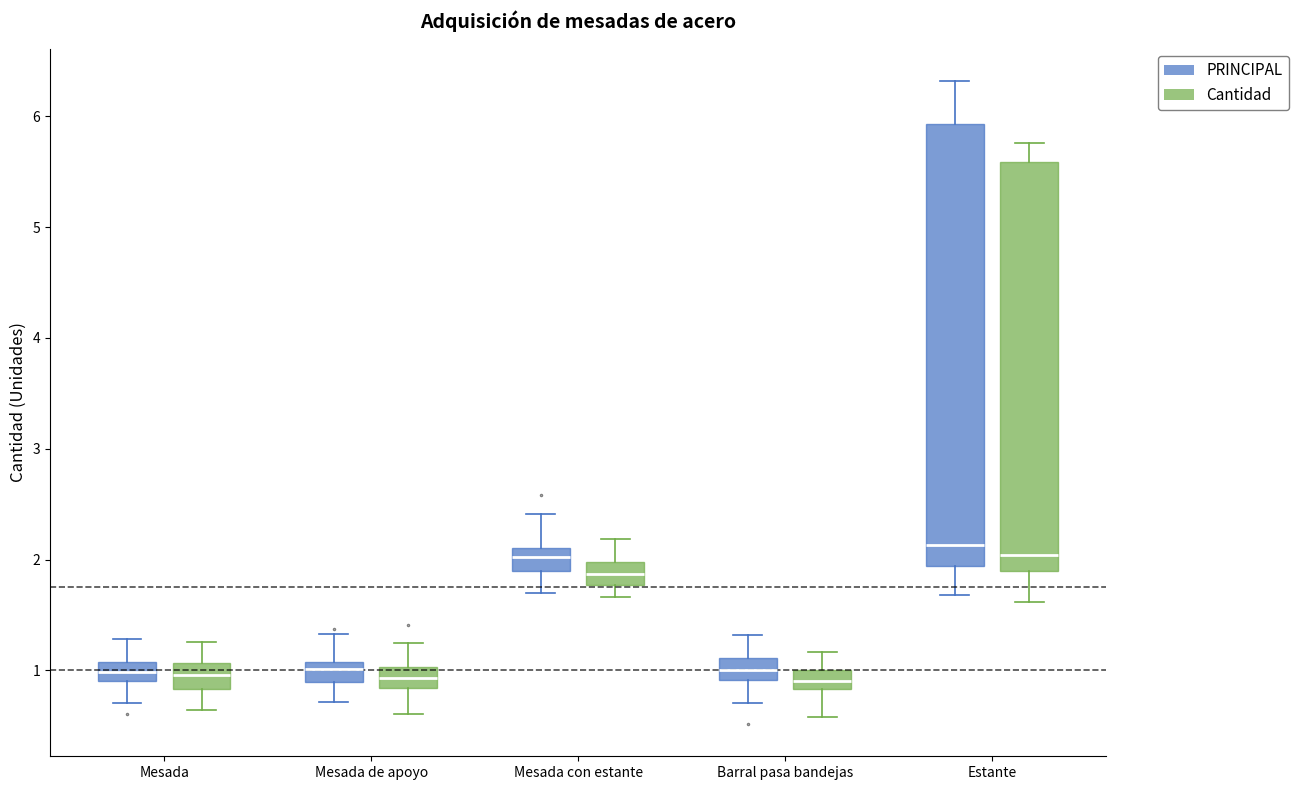

Where does the lower whisker of the box for Estante (PRINCIPAL) end on the y-axis? The values are not printed on the chart, so give them approximately, as read against the axis.

1.7